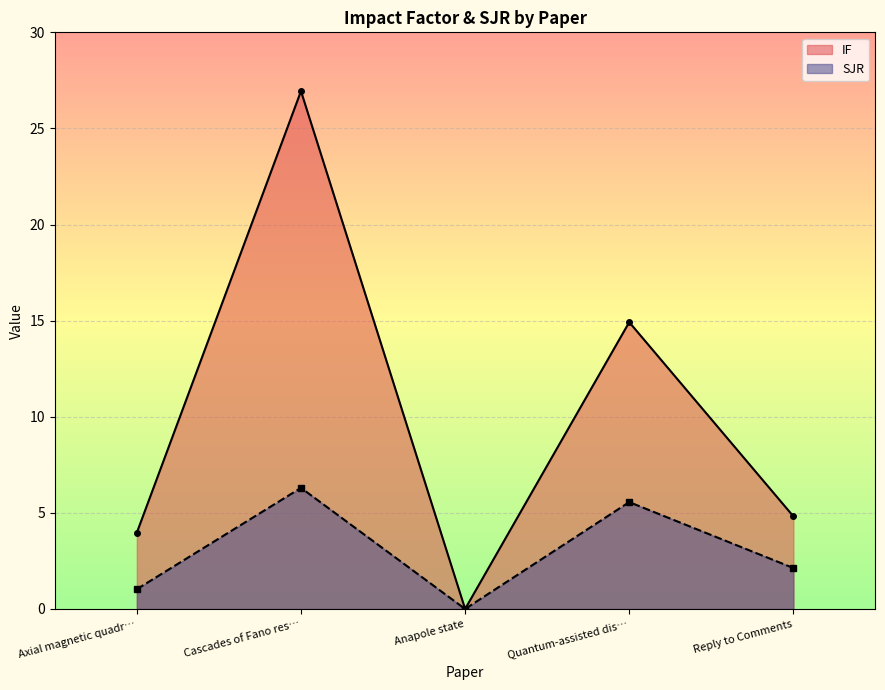

What is the total value across all series at Axial magnetic quadr…?

5.0